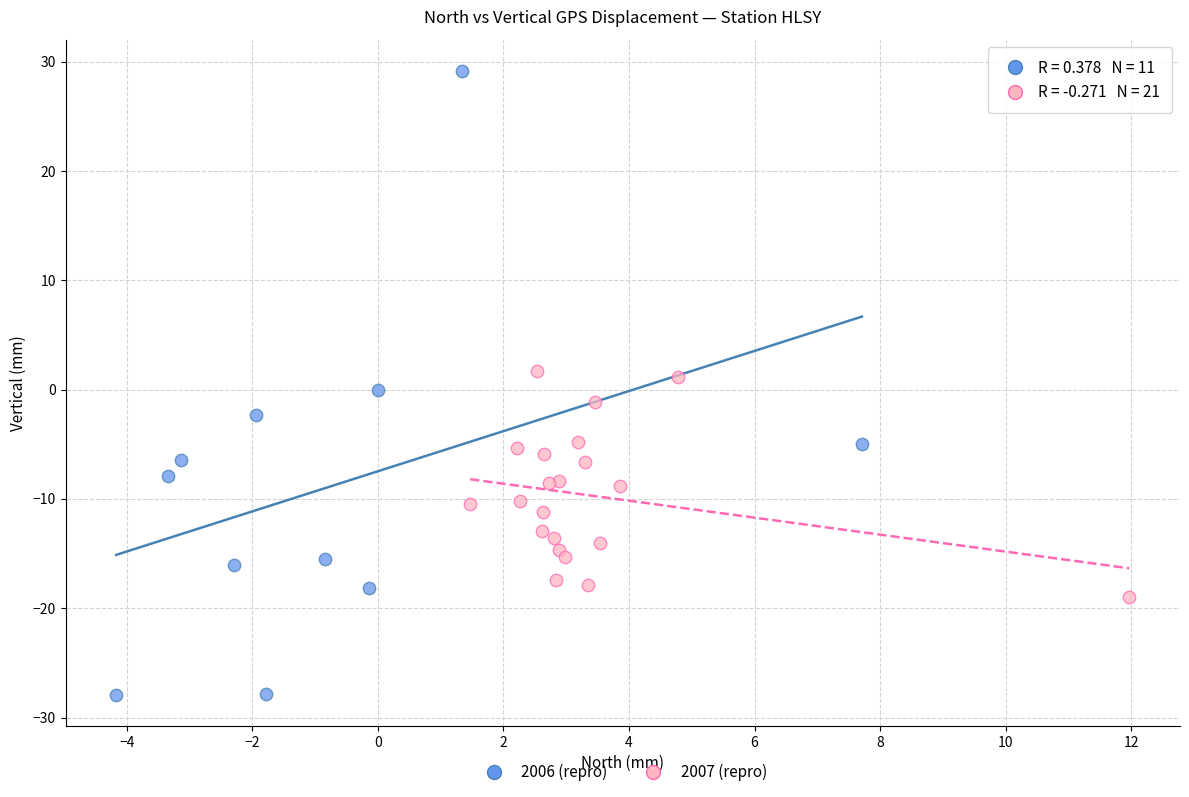

Which series has the largest Y range (max minus min)?

2006 (repro)